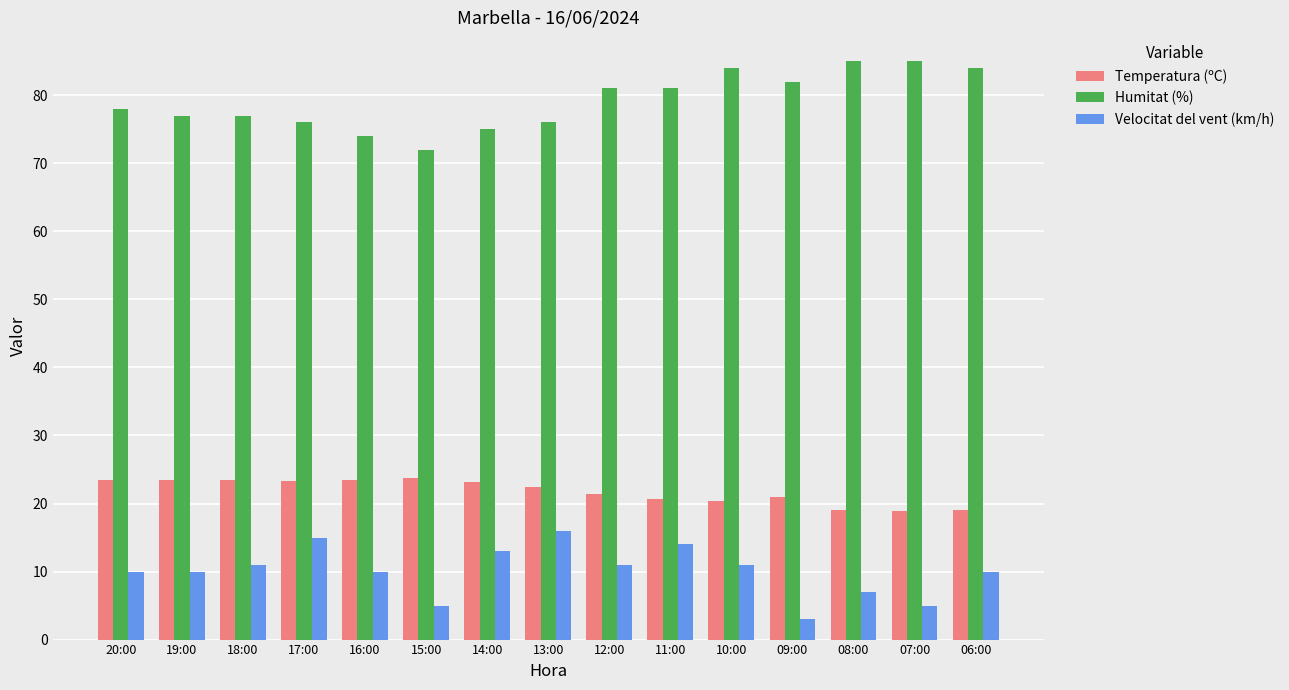

What value does the Temperatura (ºC) series have at 17:00?

23.3